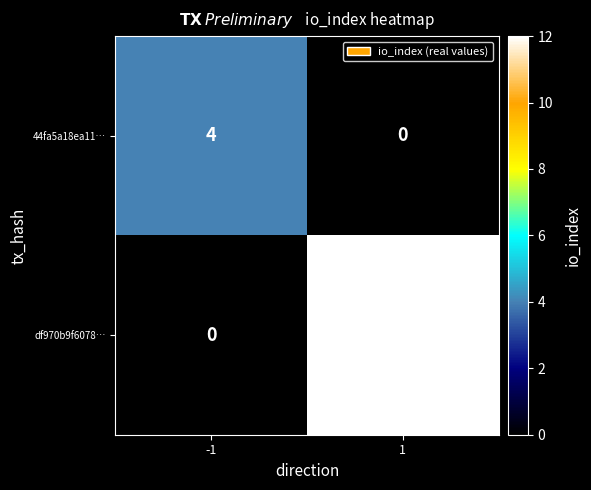

True or false: df970b9f6078… has a value of 21 at 1.

False